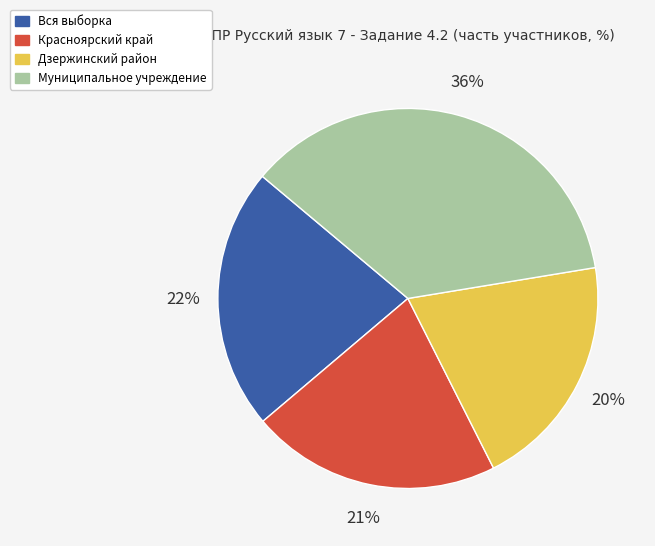

To the nearest percent, what is the difference between the largest and smallest slice percentages?

16%